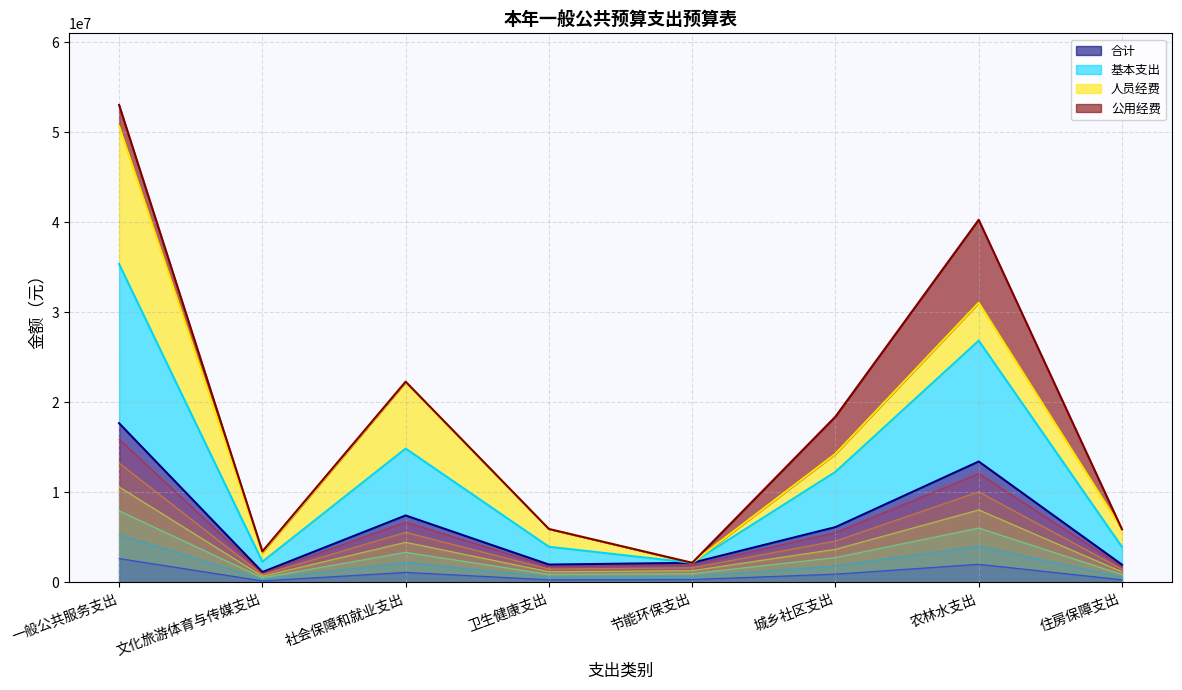

Which category has the highest value across all series?

一般公共服务支出